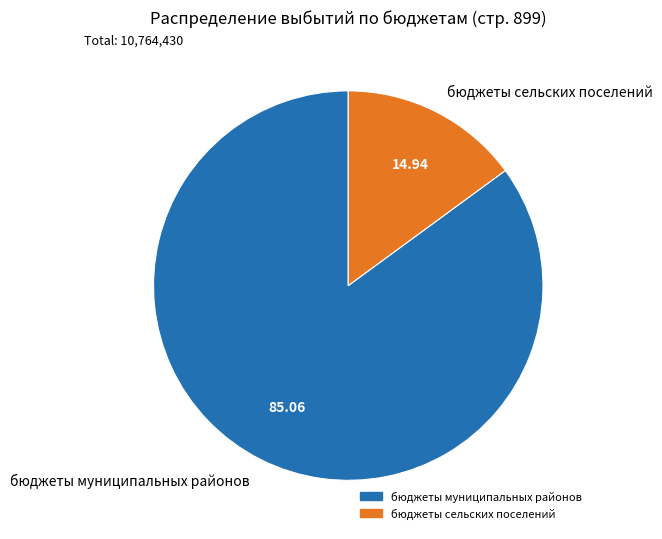

What is the largest slice in the pie chart?

бюджеты муниципальных районов